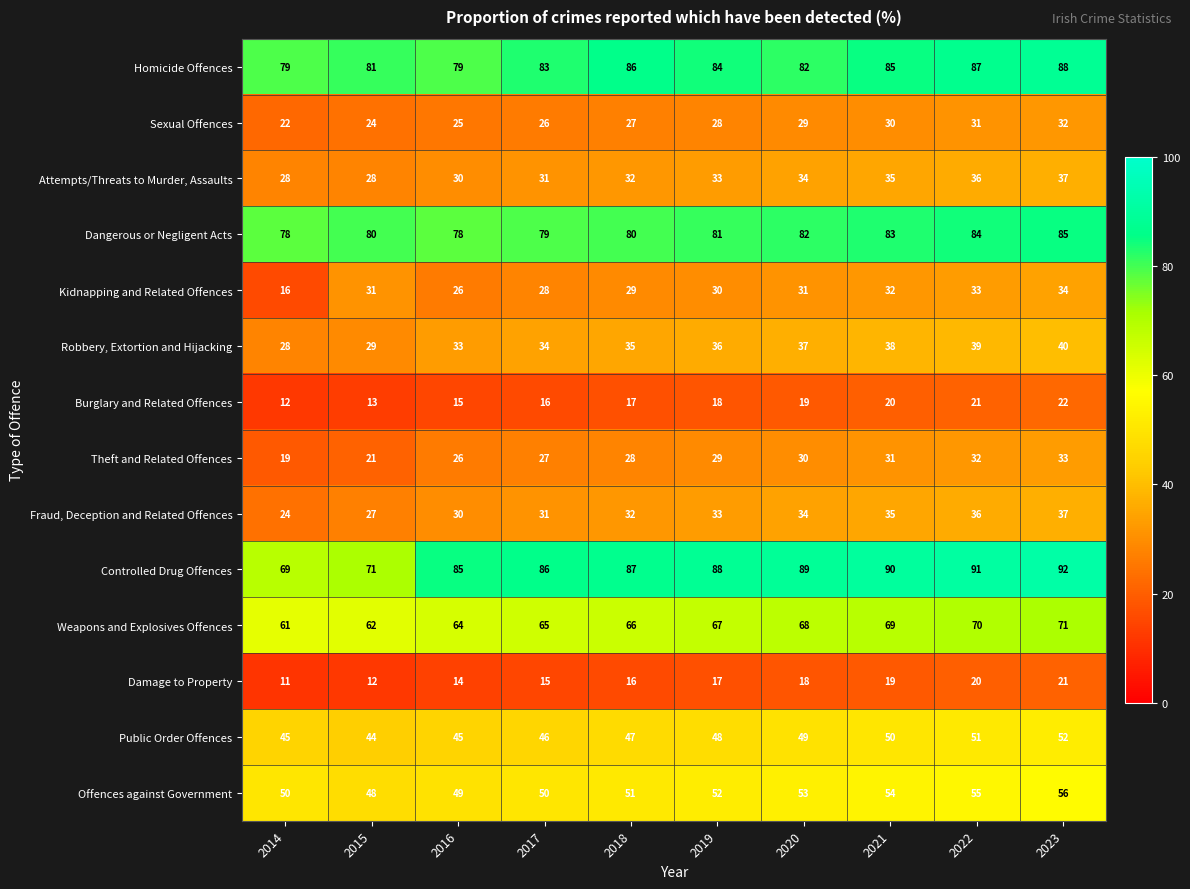

Which category has the lowest value in the Public Order Offences series?

2015